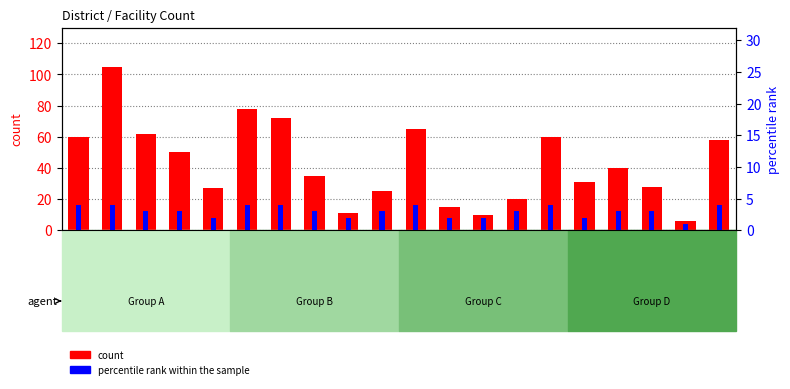

What is the difference between the second highest and second lowest values in the count series?

68